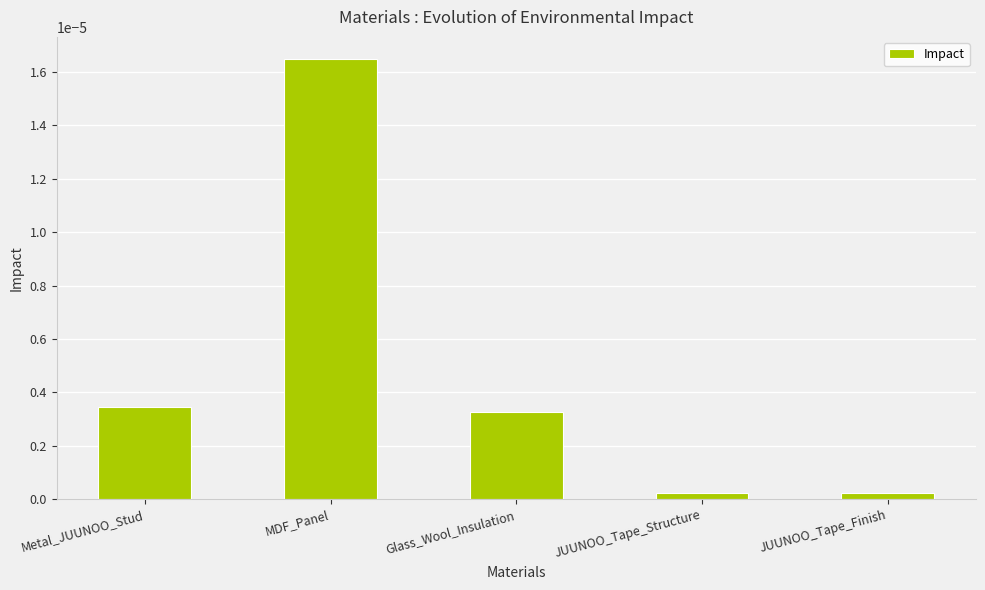

Does the chart contain stacked bars?

No